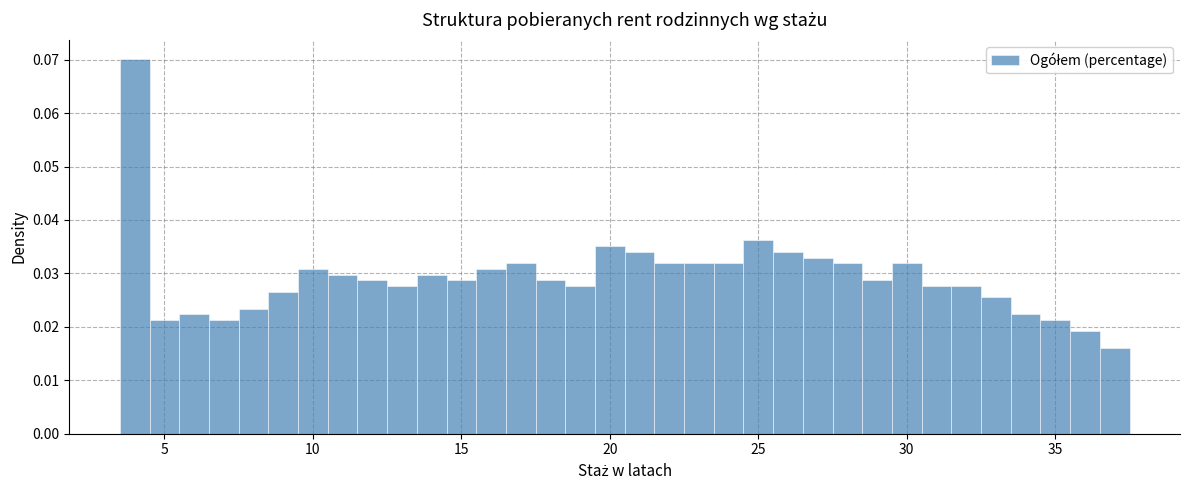

Around what value on the x-axis is the tallest bar? Give the approximate position of its centre, as read against the axis.

4.0